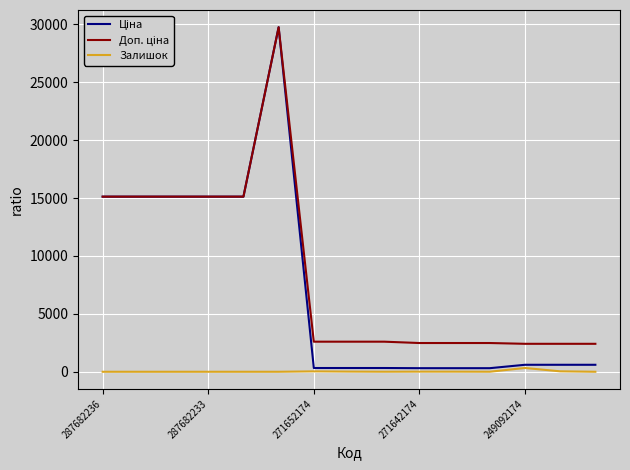

How many lines are shown in the chart?

3